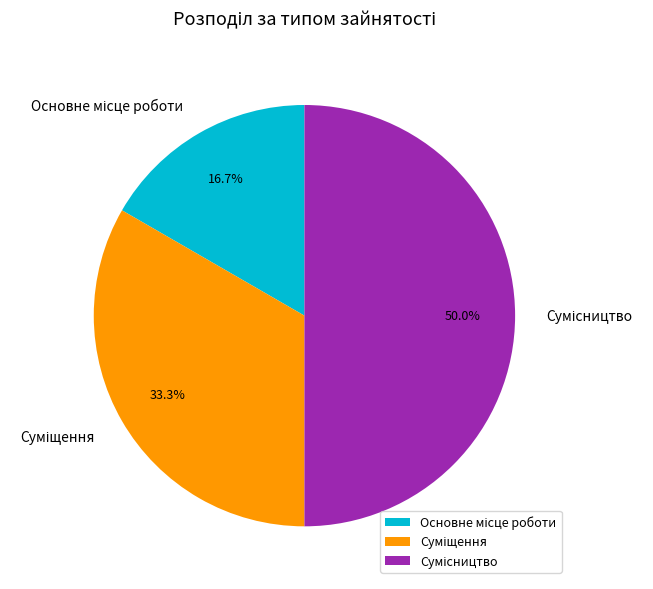

Count the number of slices in the pie.

3